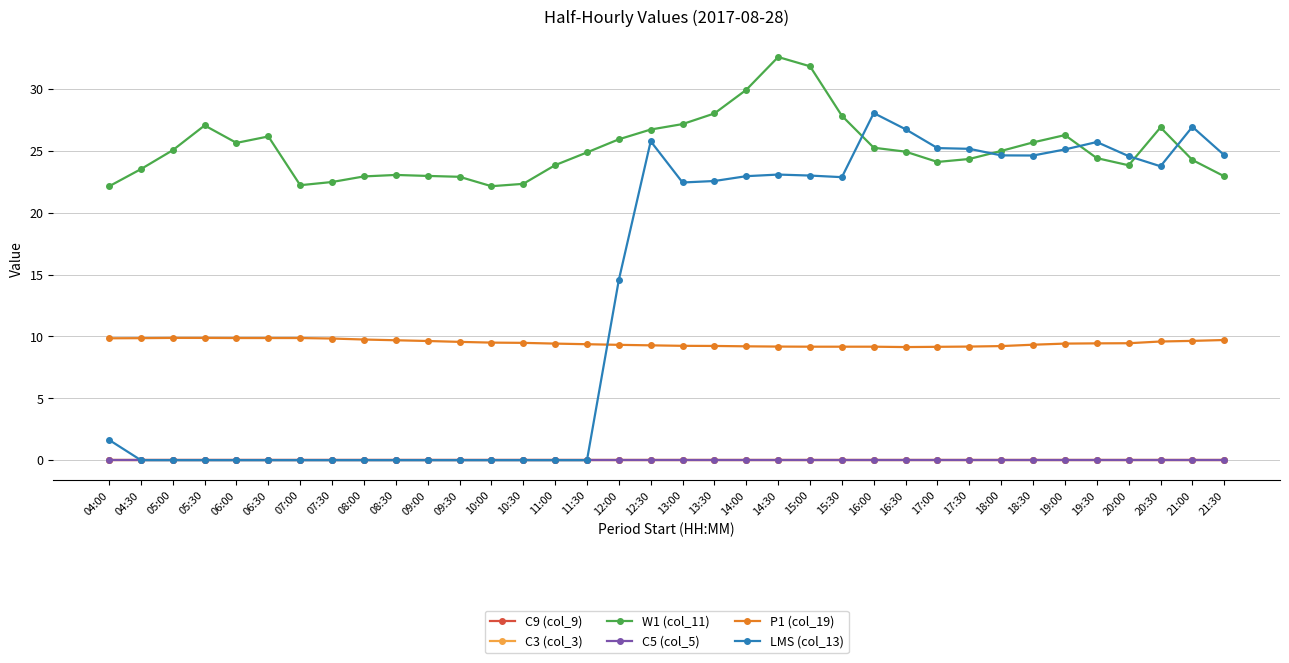

Between 04:00 and 08:00, which series saw the biggest shift?

LMS (col_13)